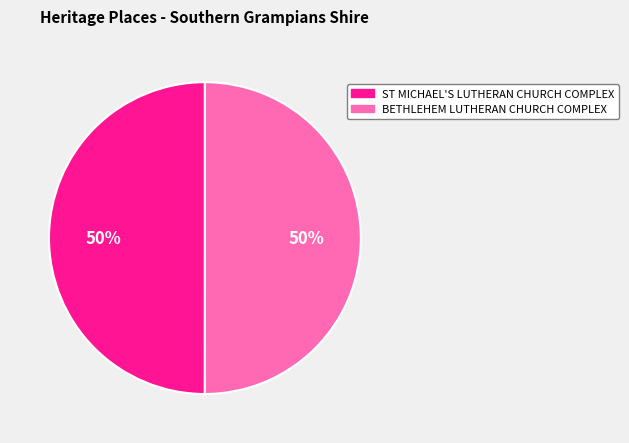

The ST MICHAEL'S LUTHERAN CHURCH COMPLEX slice represents 62% of the pie. True or false?

False